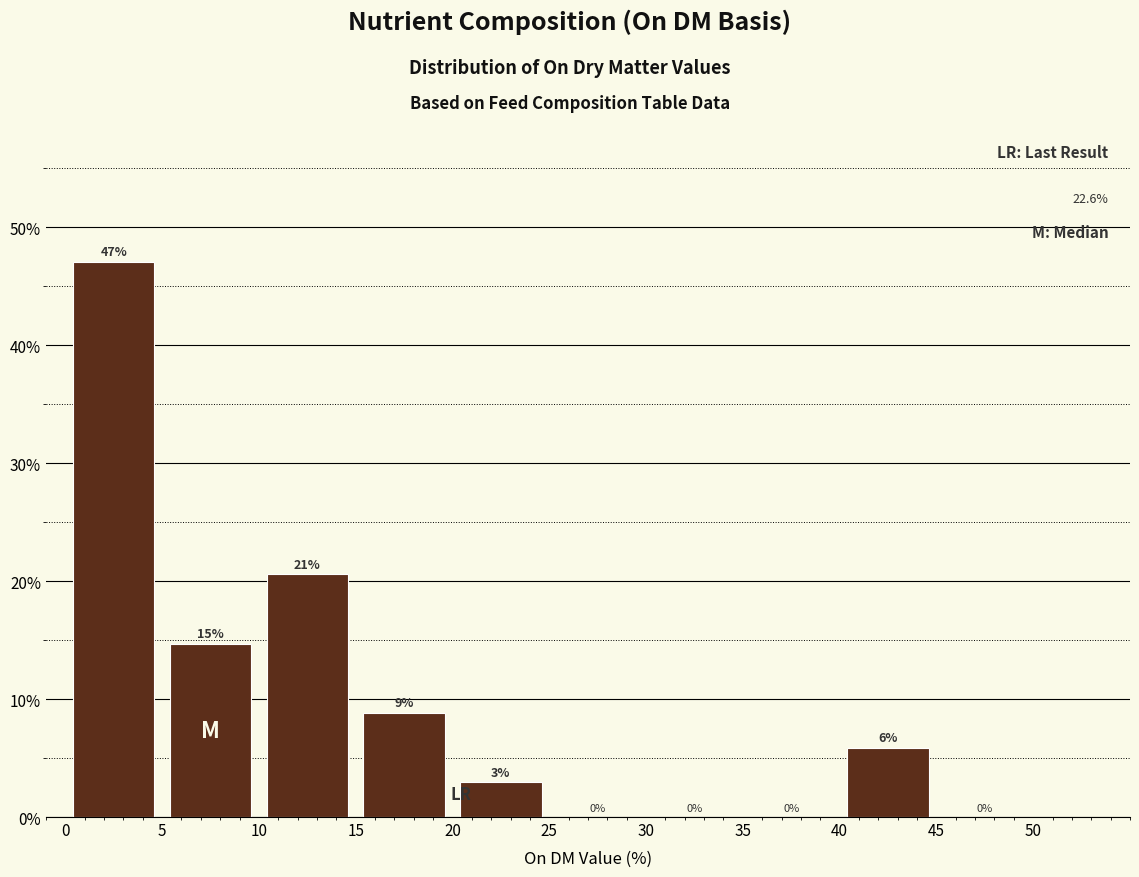

Which range on the x-axis has the tallest bar?

0 to 5